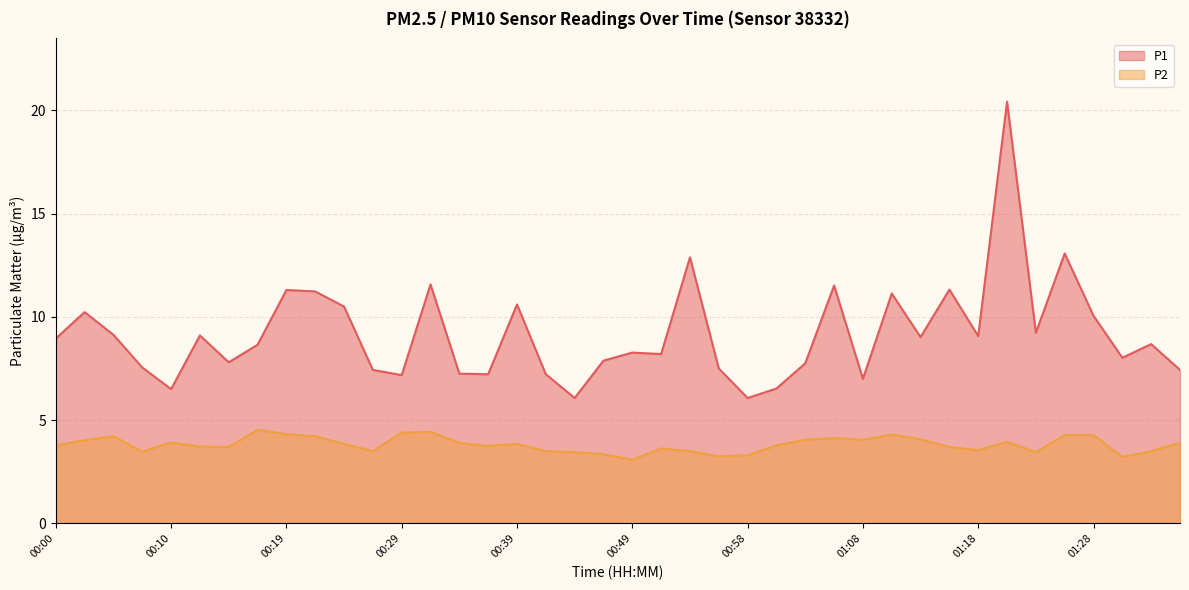

How many distinct data groups are displayed?

2